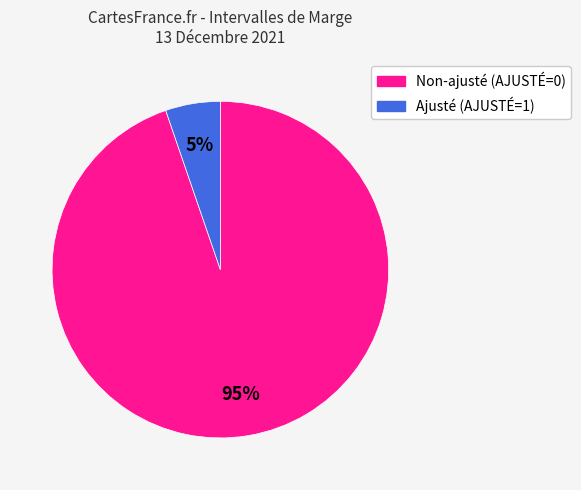

To the nearest percent, what is the combined percentage of Ajusté (AJUSTÉ=1) and Non-ajusté (AJUSTÉ=0)?

100%